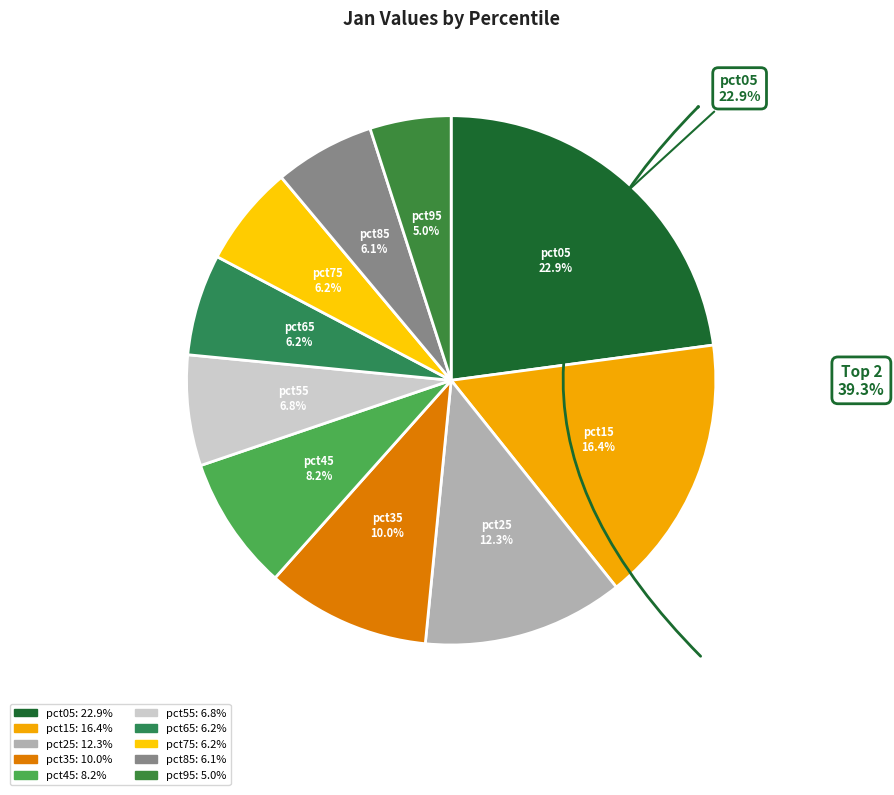

To the nearest percent, what is the combined percentage of pct65 and pct05?

29%